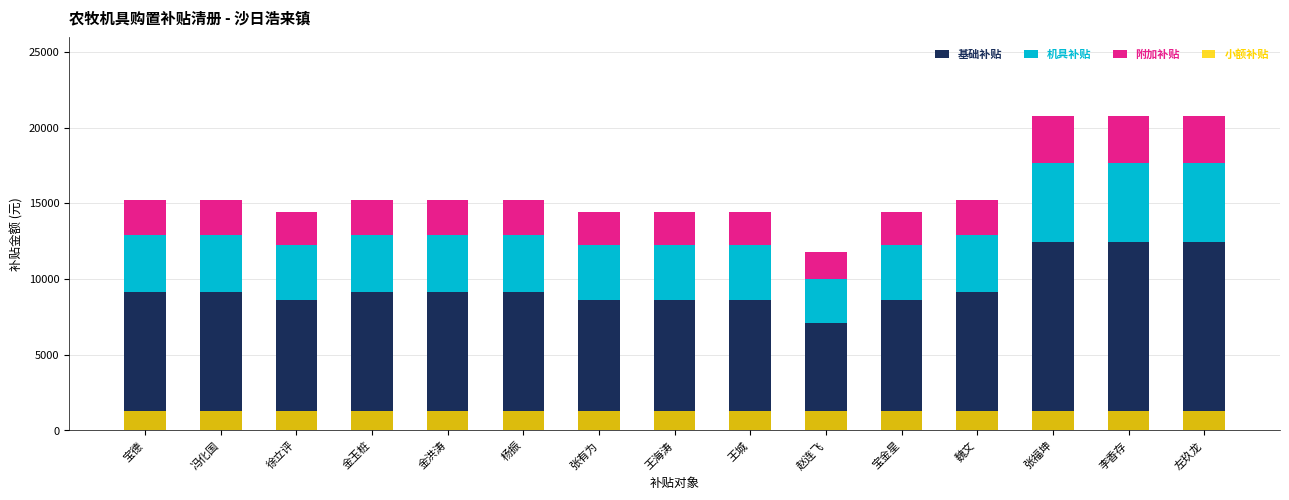

True or false: 附加补贴 has a value of 3122 at 金洪涛.

False